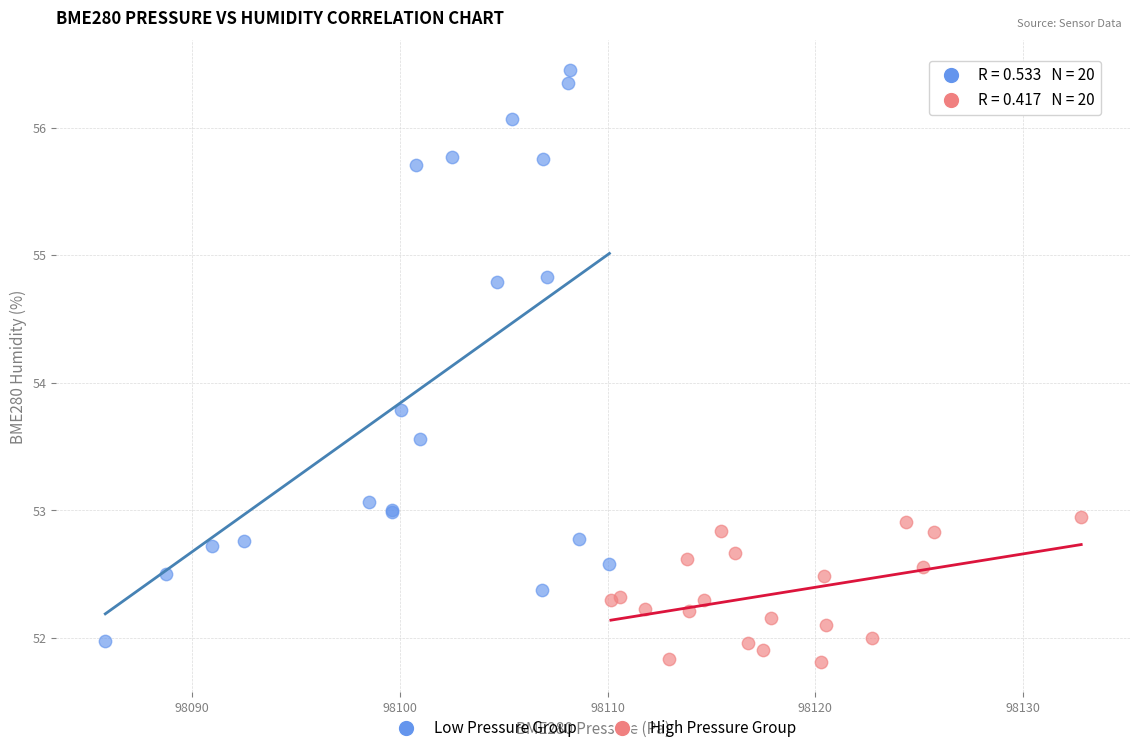

Which series has the widest spread of Y values?

Low Pressure Group